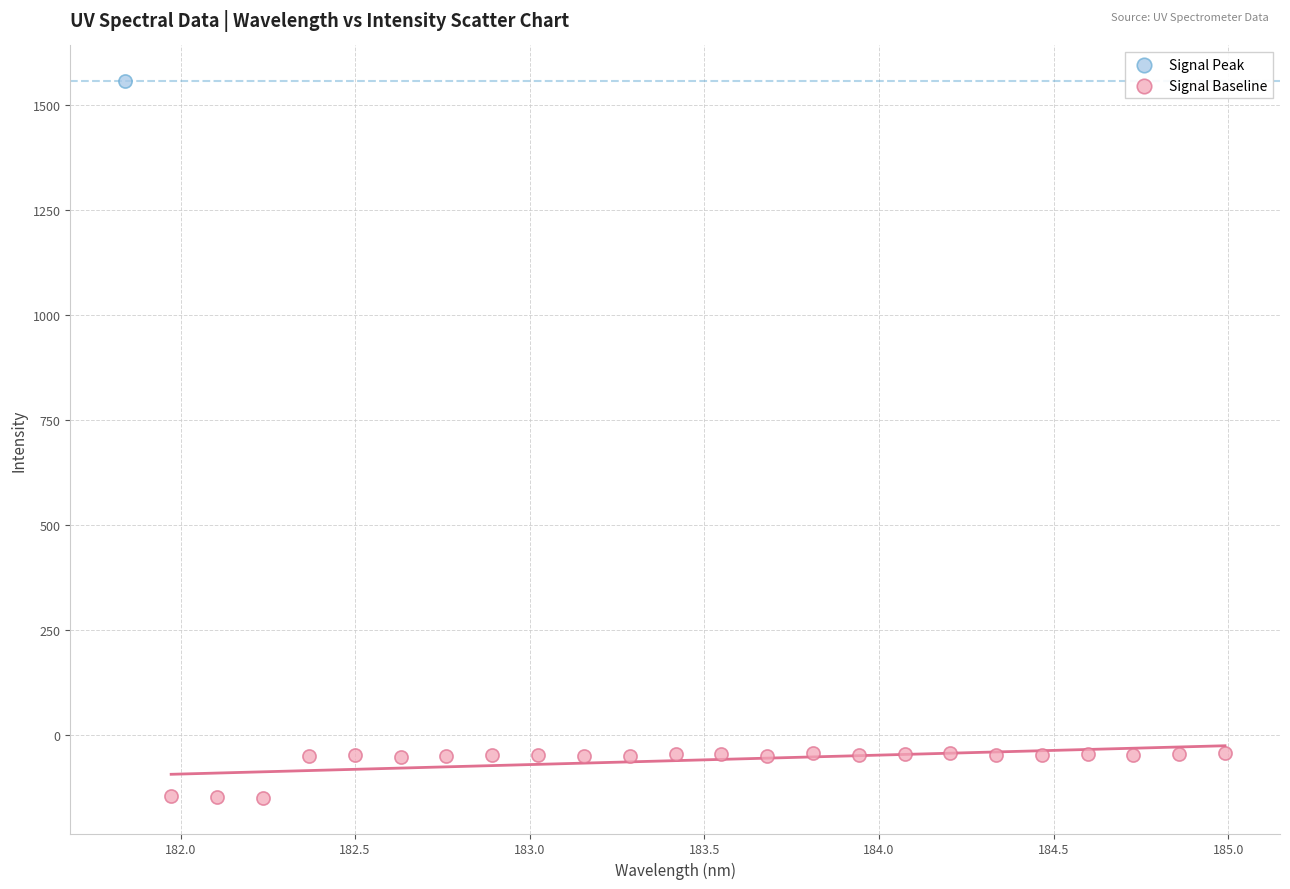

What are all the series names shown in the legend?

Signal Peak, Signal Baseline